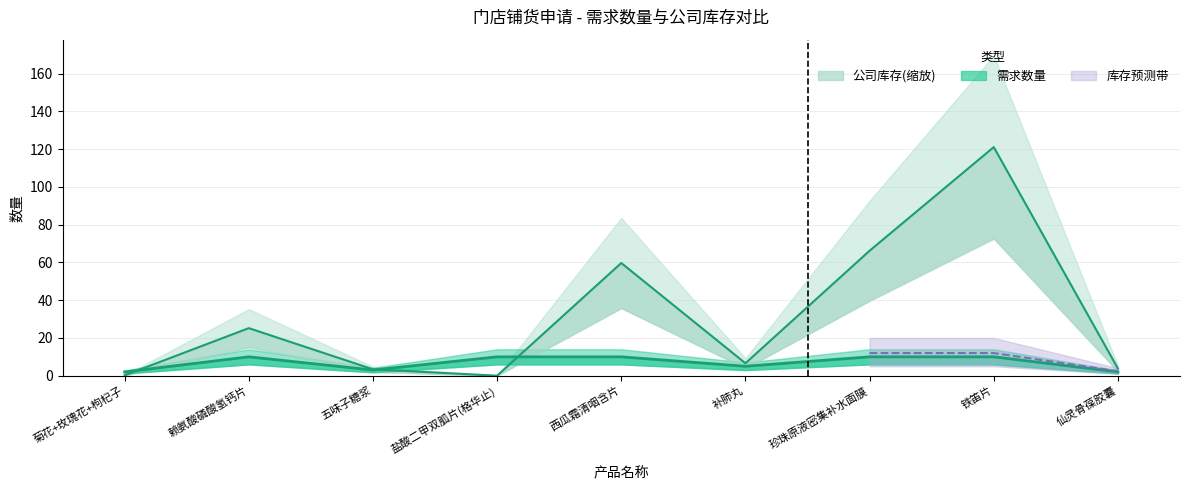

At which category is the sum across all series the highest?

铁笛片